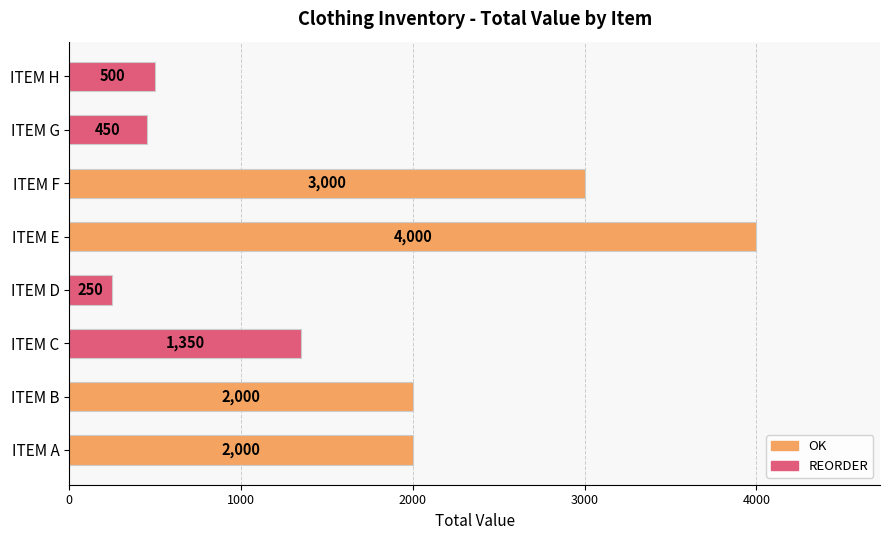

What is the average value?

1694